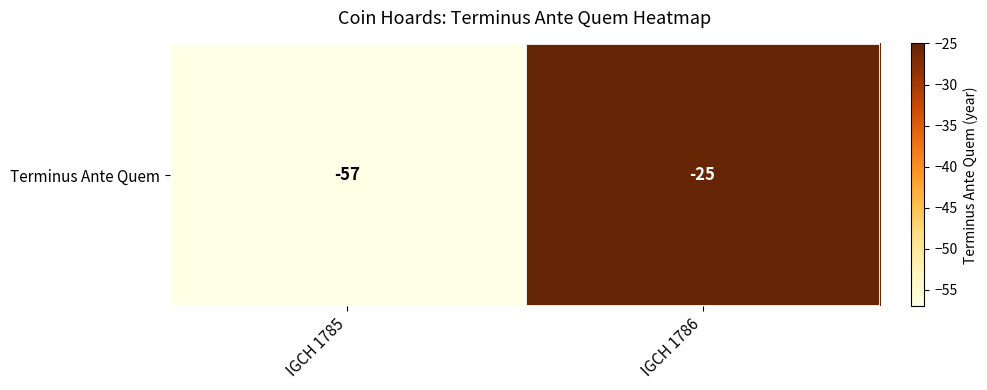

What is the greatest value displayed?

-25